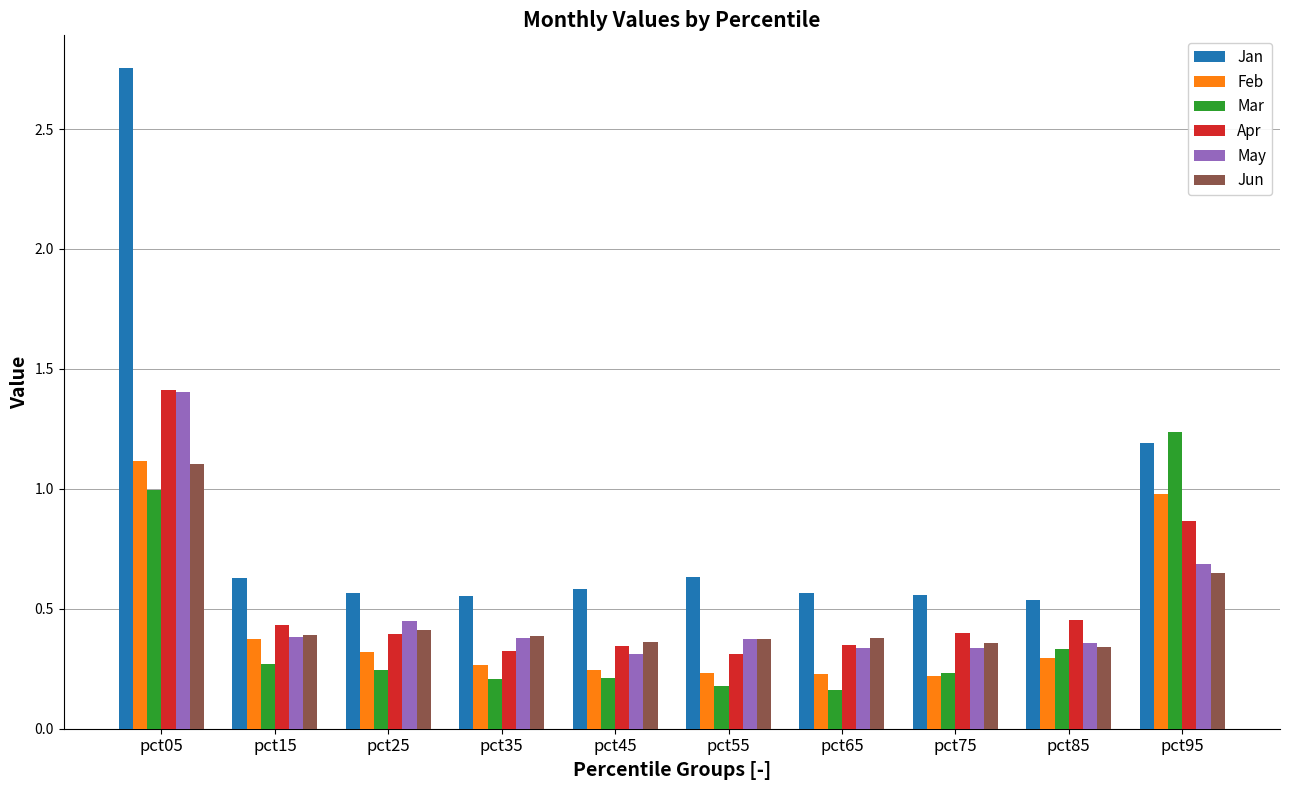

At which category is the sum across all series the highest?

pct05